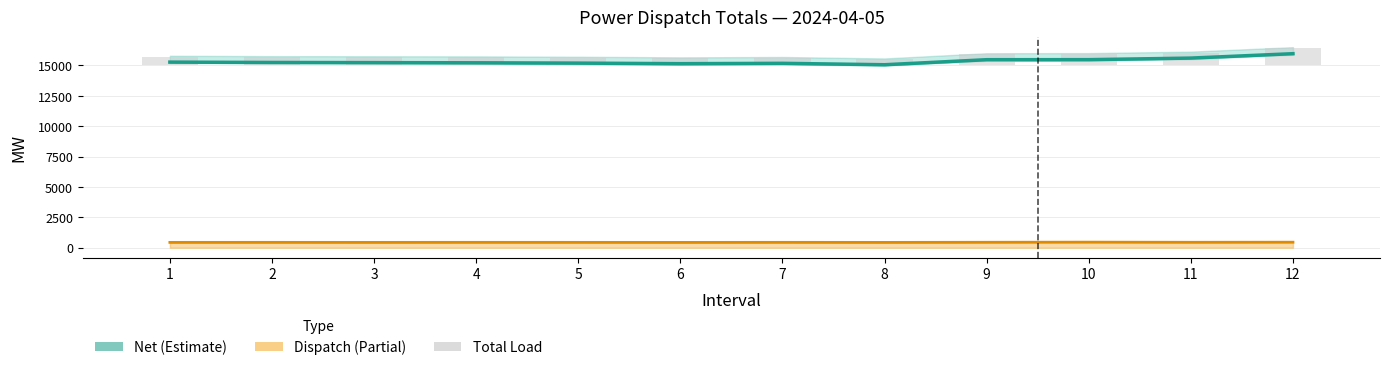

Reading left to right, what are all the values shown in this chart?

Net (Estimate): 15277.6	15249.2	15236.3	15221.9	15195.6	15148.9	15178.0	15062.2	15476.1	15479.8	15609.4	15971.3
Dispatch (Partial): 437.3	439.4	436.9	441.1	438.7	435.6	440.7	435.7	445.8	456.5	445.0	452.7
Total Load: 714.9	688.6	673.2	663.0	634.3	584.5	618.6	497.9	921.8	936.3	1054.4	1424.1